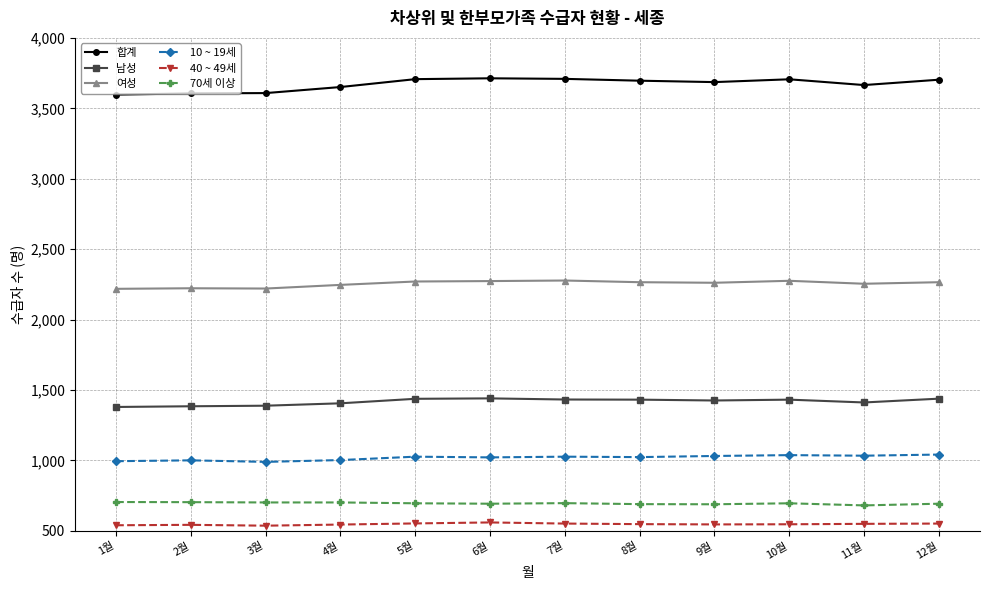

What is the average value of the 합계 series?

3671